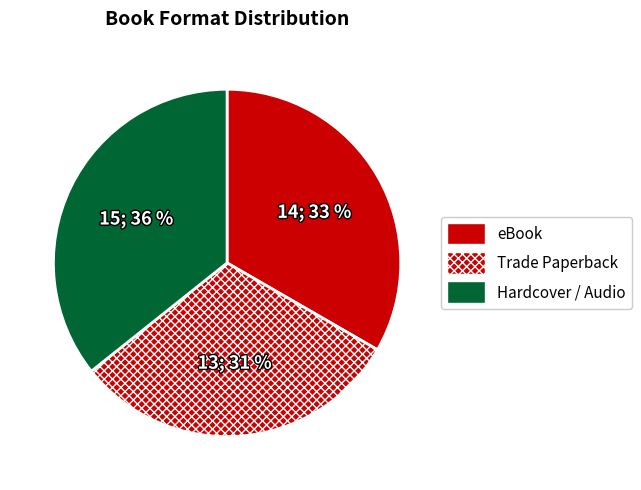

True or false: eBook accounts for 30% of the total.

False